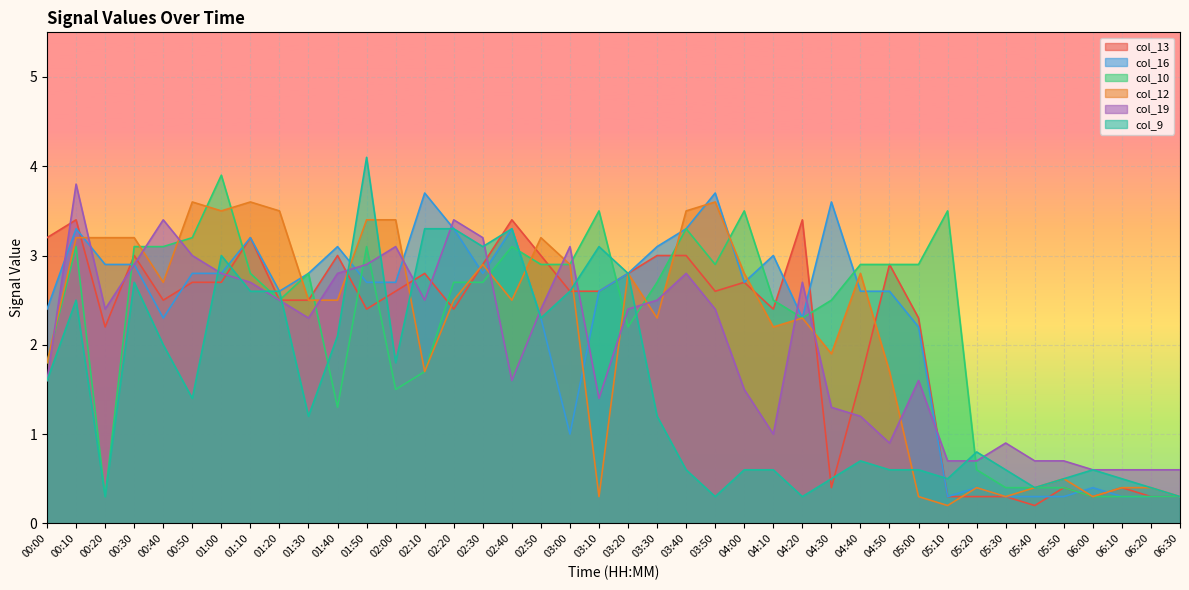

How many values in the col_10 series are below 2?

13